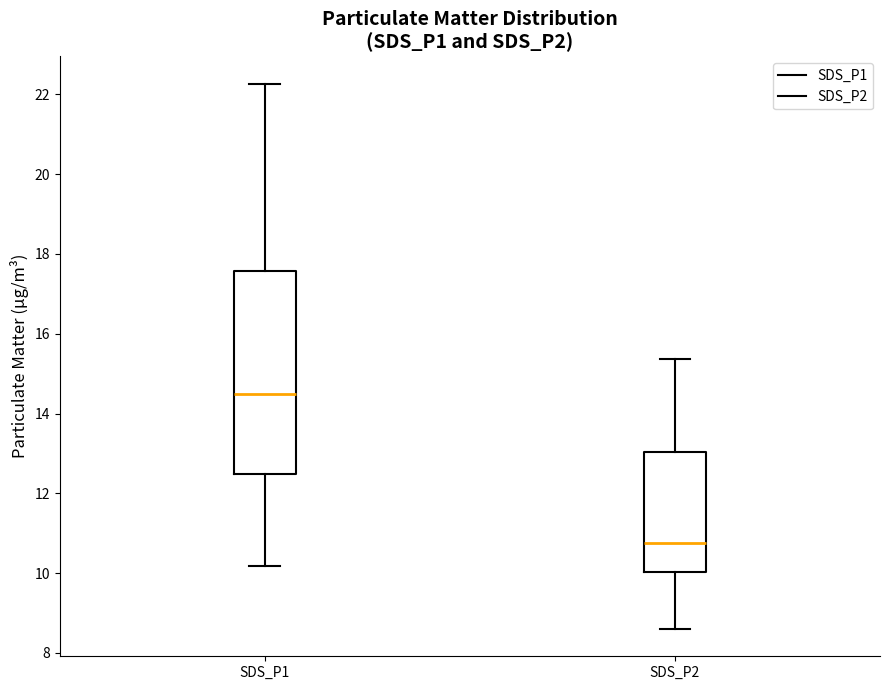

Reading left to right, read every box against the y-axis: the position of its median line, the range the box covers, and the ends of its whiskers. The values are not printed on the chart, so give them approximately, as read against the axis.

SDS_P1: median 14.4, box 12.4 to 17.6, whiskers 10.2 to 22.2
SDS_P2: median 10.8, box 10.0 to 13.0, whiskers 8.6 to 15.4